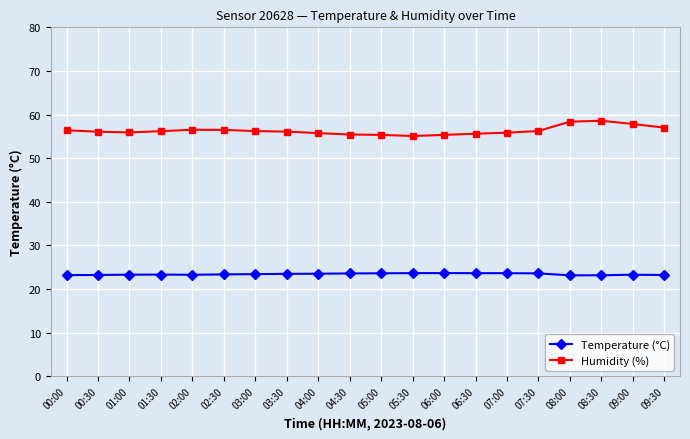

Which series has the largest total across all categories?

Humidity (%)